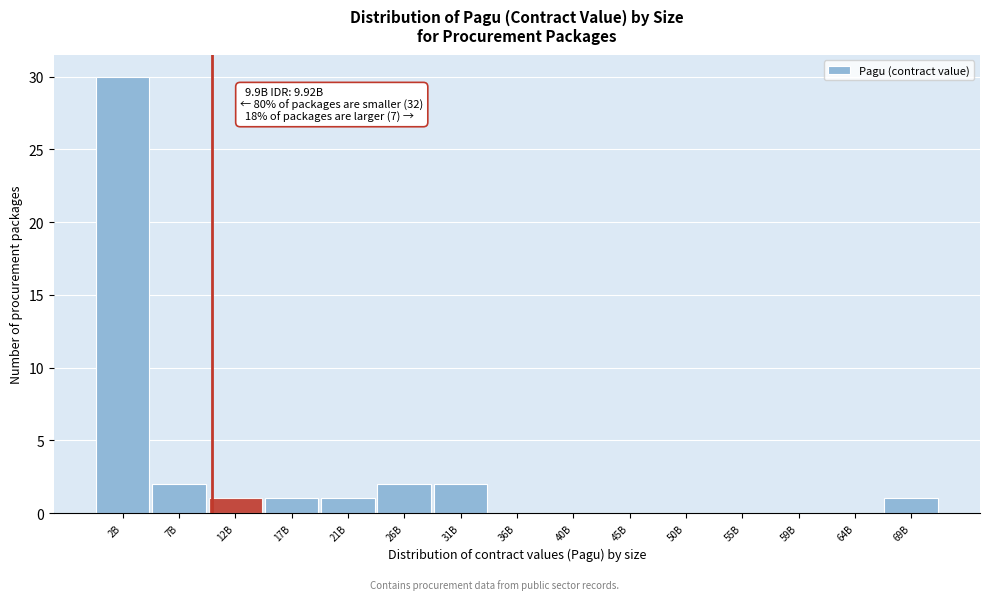

Reading left to right, list all the values displayed in this chart.

2B=30	7B=2	12B=1	17B=1	21B=1	26B=2	31B=2	36B=0	40B=0	45B=0	50B=0	55B=0	59B=0	64B=0	69B=1